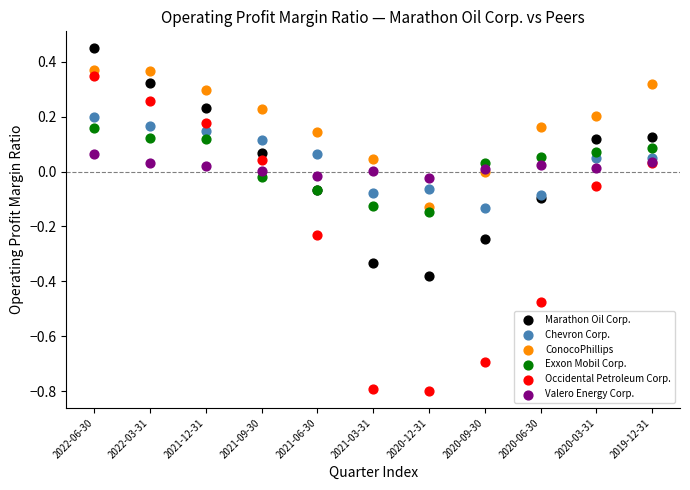

Which series reaches the maximum Y coordinate?

Marathon Oil Corp.